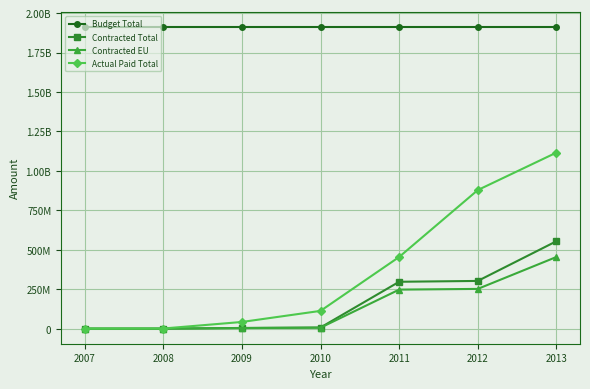

What is the total value across all series at 2009?

1961454204.3